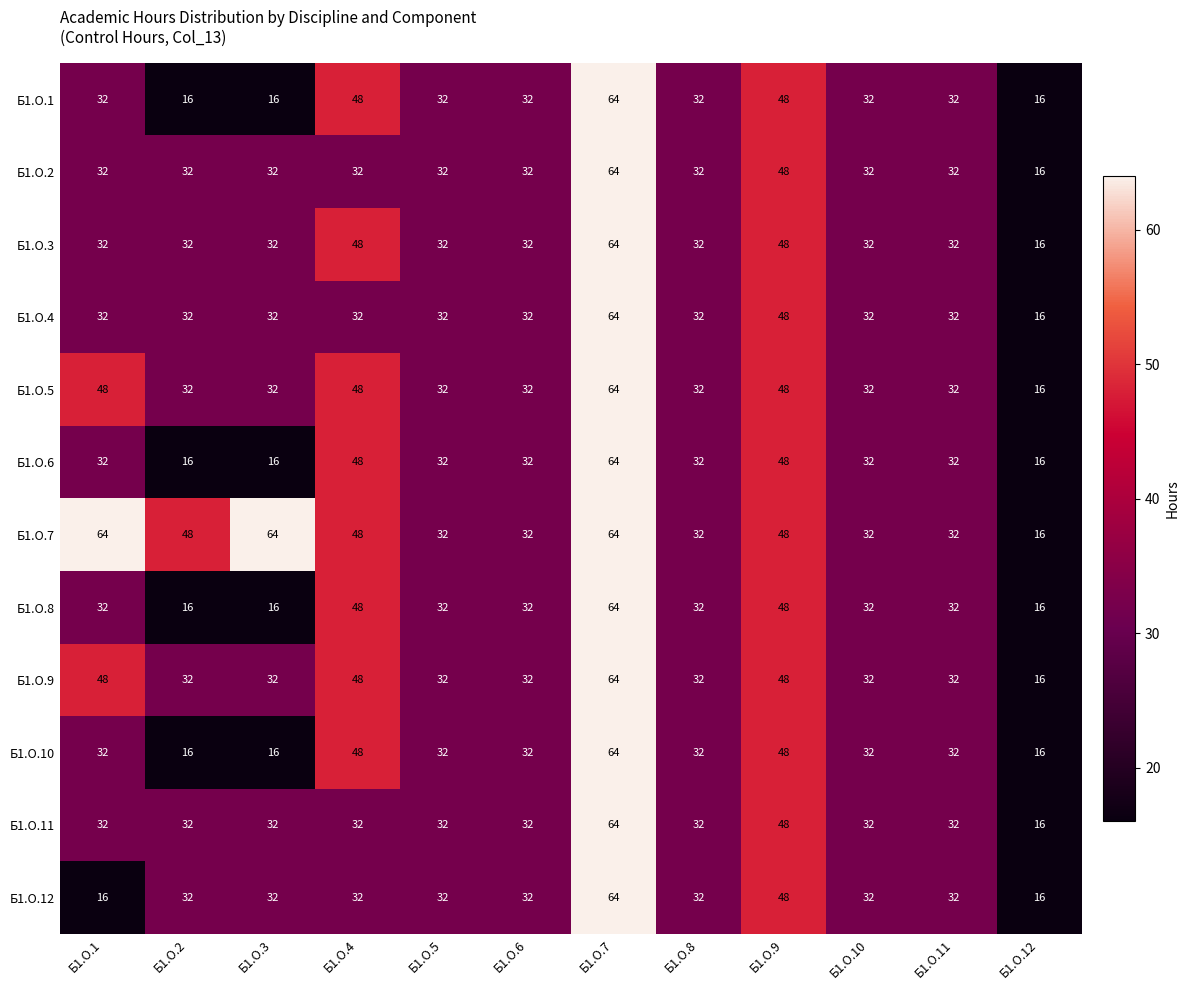

At which category is the sum across all series the highest?

Б1.О.7